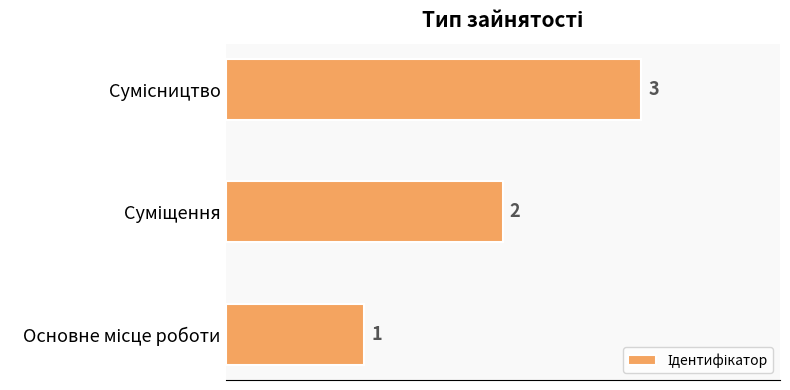

What is the sum of all values?

6